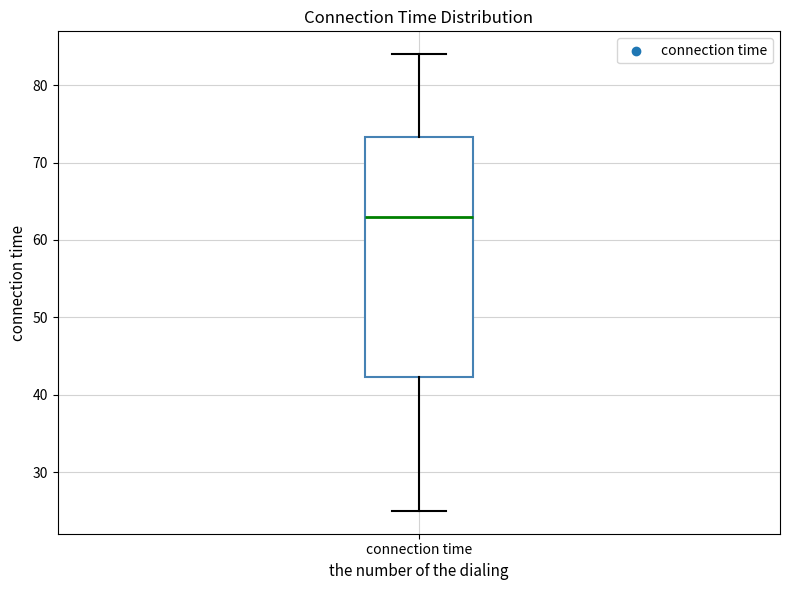

Transcribe this box plot: give where the median line is, the range the box spans, and where the two whiskers end, as read against the y-axis. The values are not printed on the chart, so give them approximately, as read against the axis.

median 63, box 42 to 73, whiskers 25 to 84